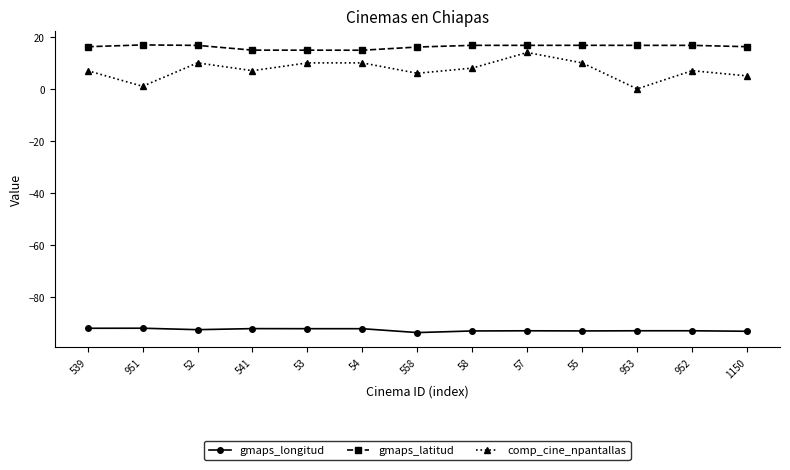

Does the chart have visible grid lines?

No